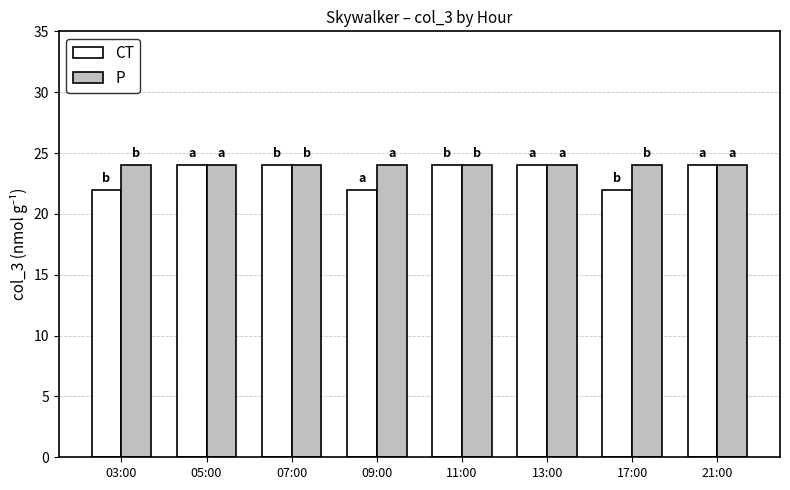

How many series are shown in this chart?

2